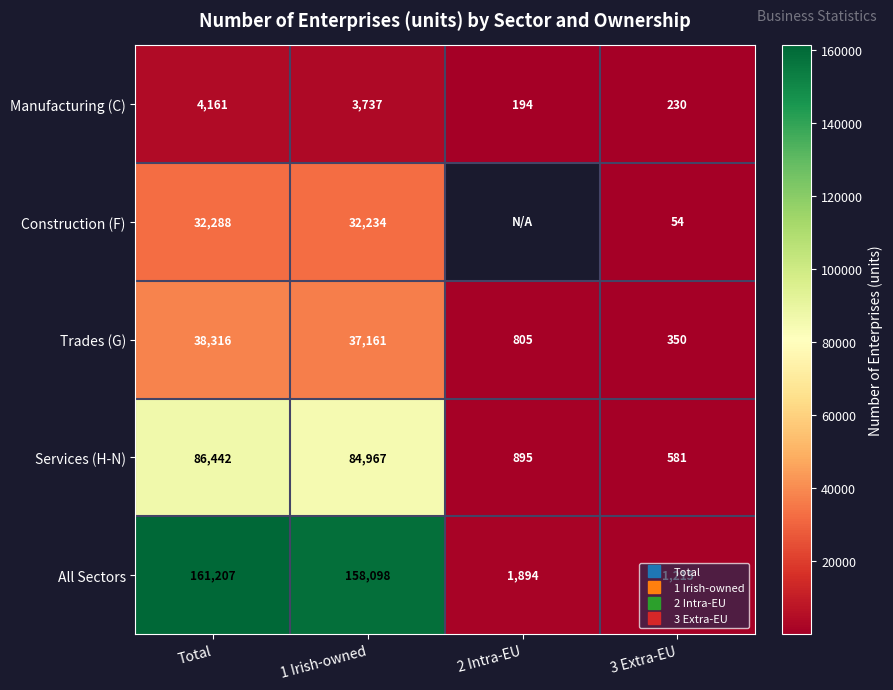

What is the difference between the Manufacturing (C) values at Total and 3 Extra-EU?

3931.0